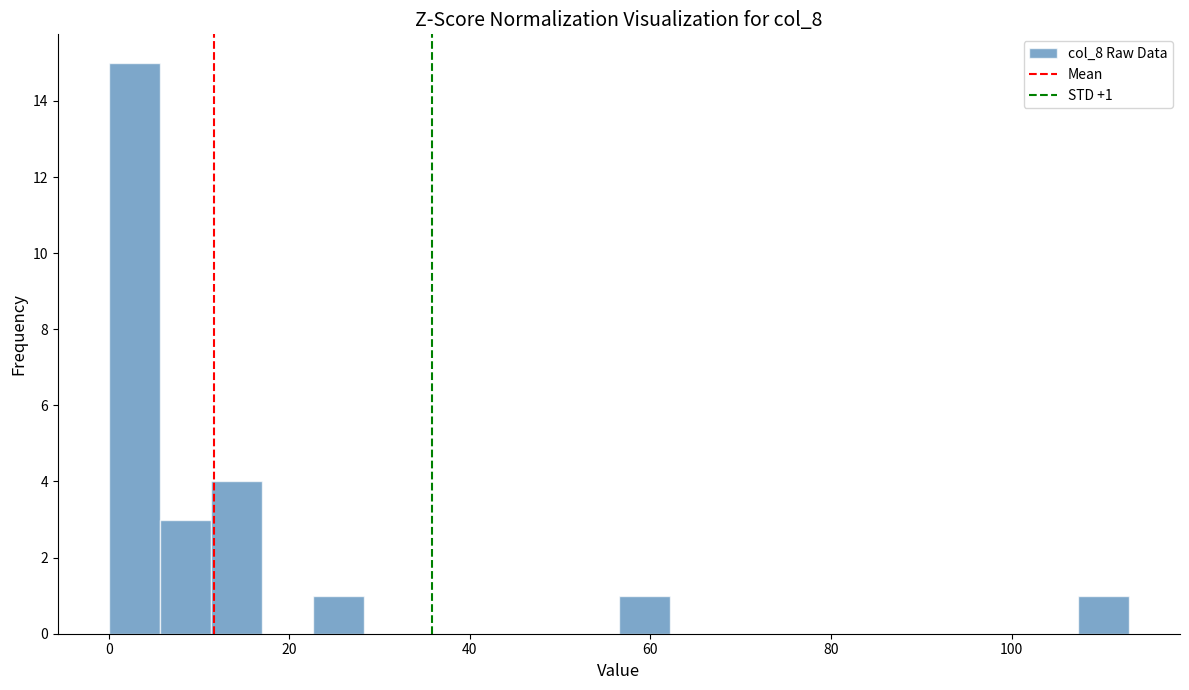

Read against the x-axis, roughly where is the centre of the tallest bar?

2